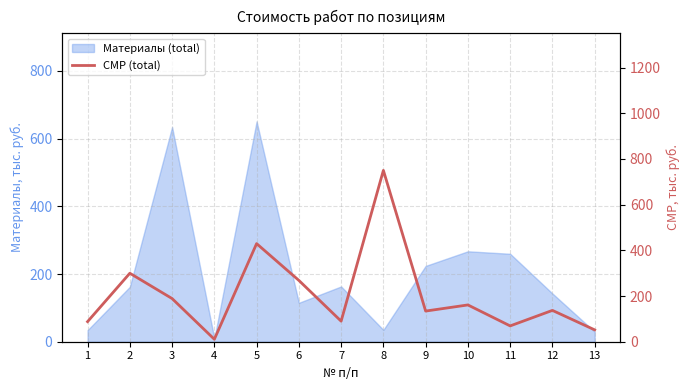

At which label does the data first exceed 137?

2